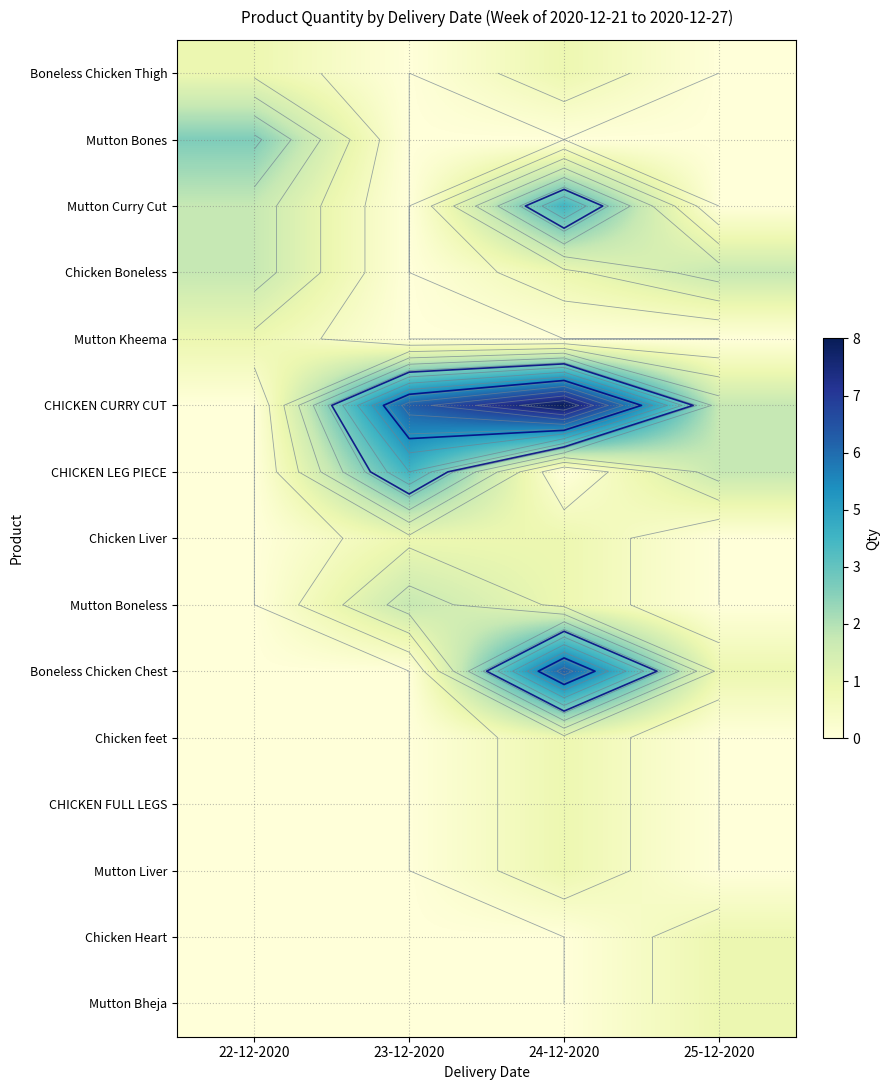

Which category has the lowest value across all series?

23-12-2020